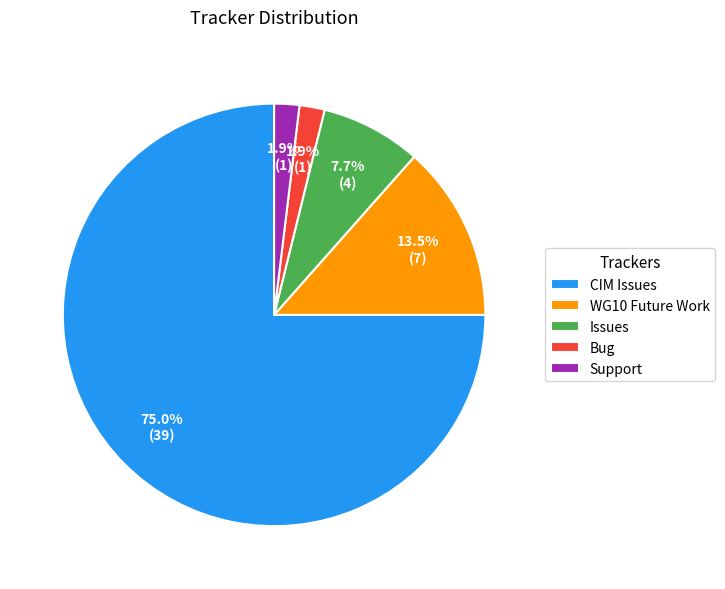

Is the sum of Bug and Issues greater than half?

No